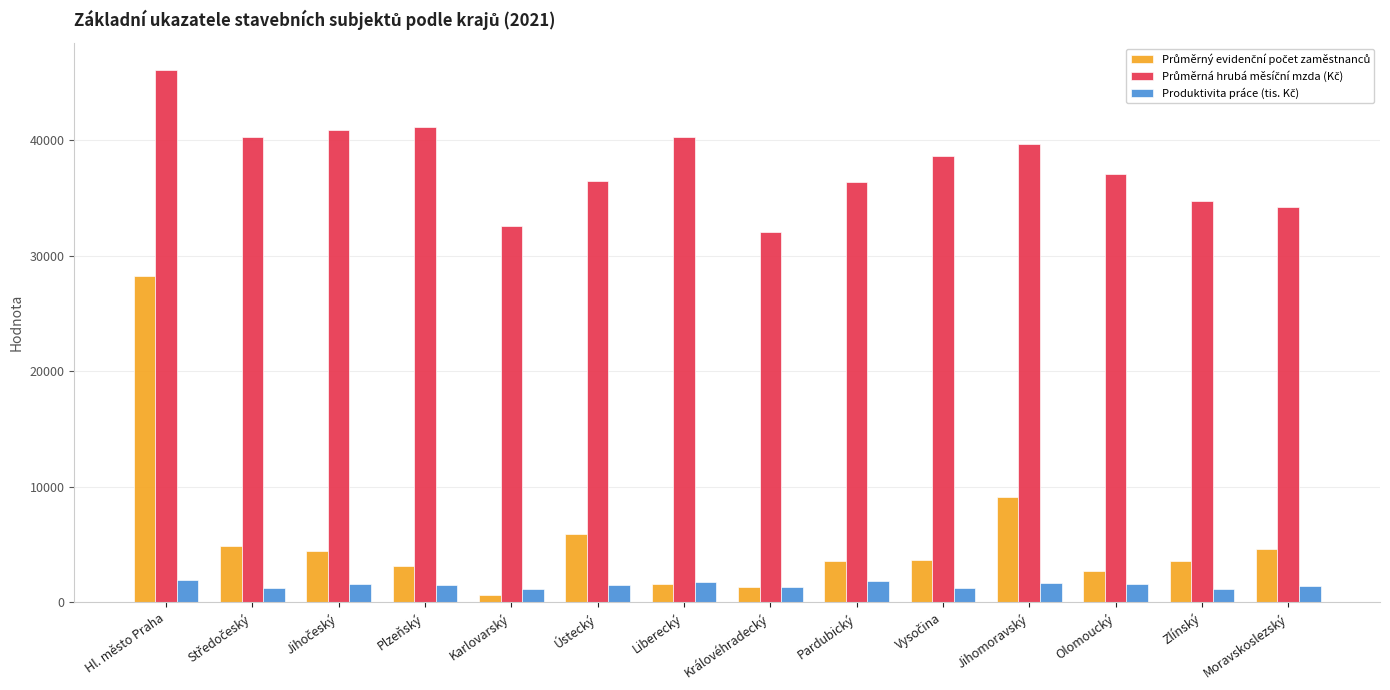

What is the spread (max minus min) of values at Plzeňský?

39594.1